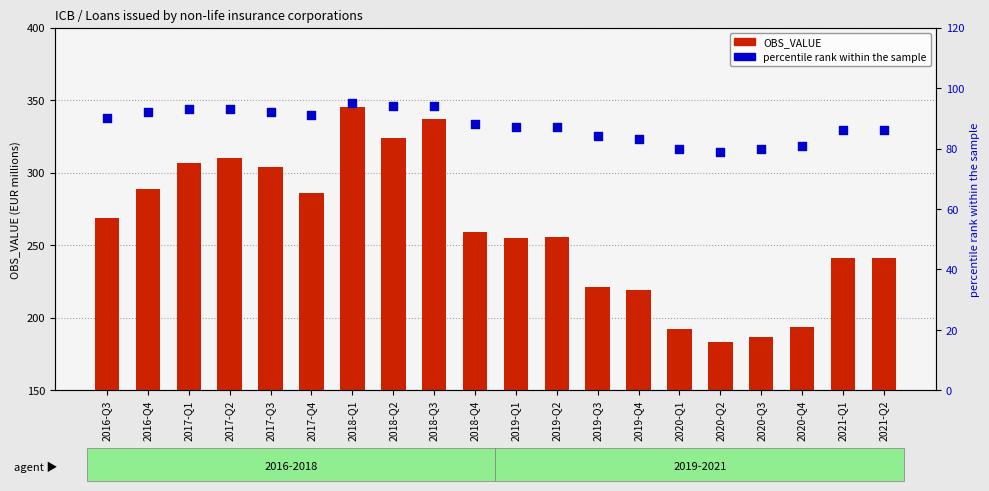

Which series has the largest total across all categories?

OBS_VALUE